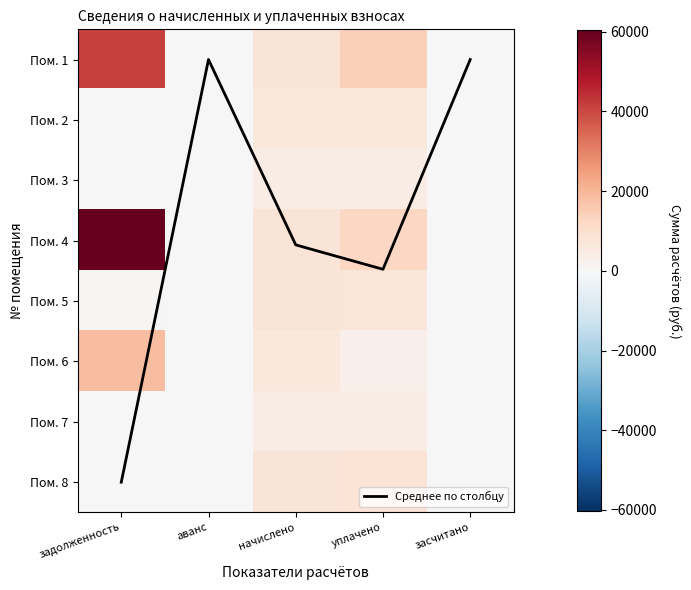

The Пом. 4 series shows 20264.2 at уплачено. True or false?

False